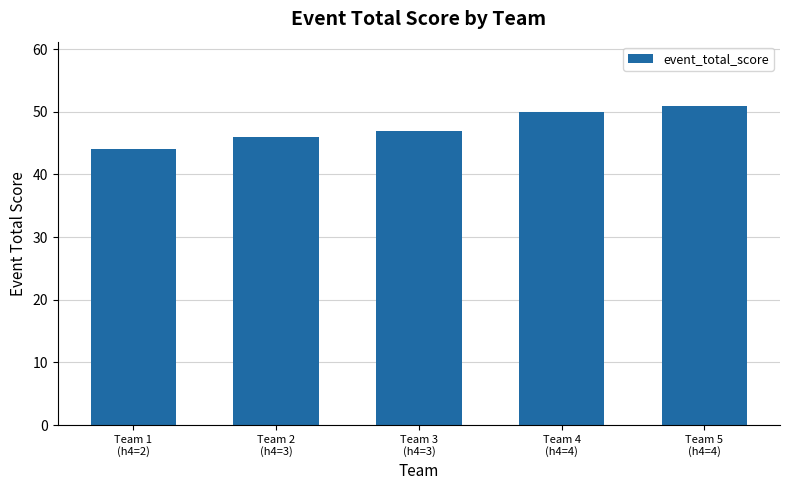

At which category does the chart reach its minimum across all series?

Team 1
(h4=2)